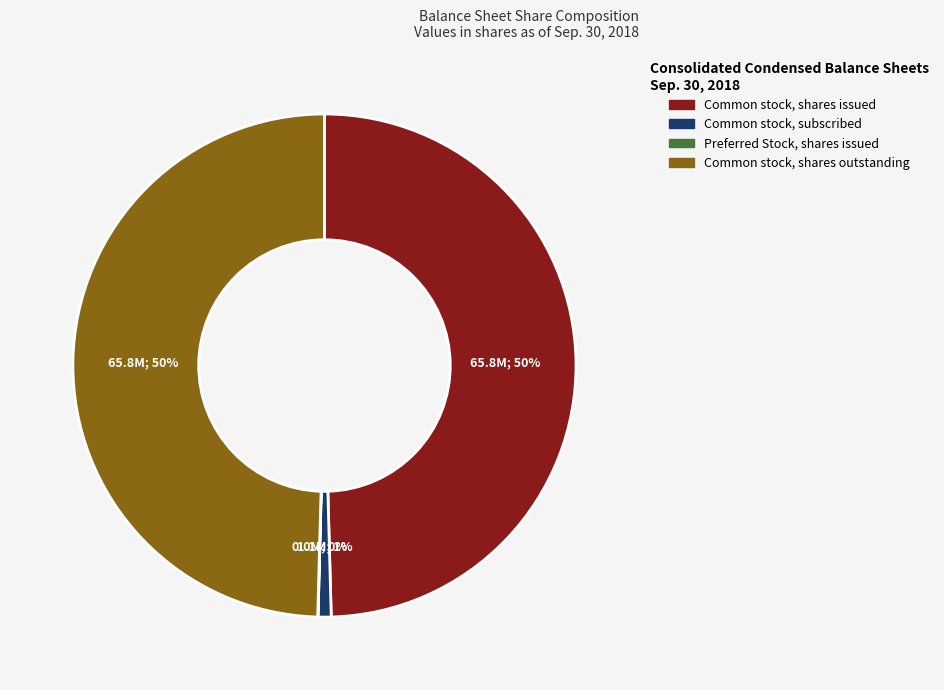

Is there a majority slice in this chart?

No